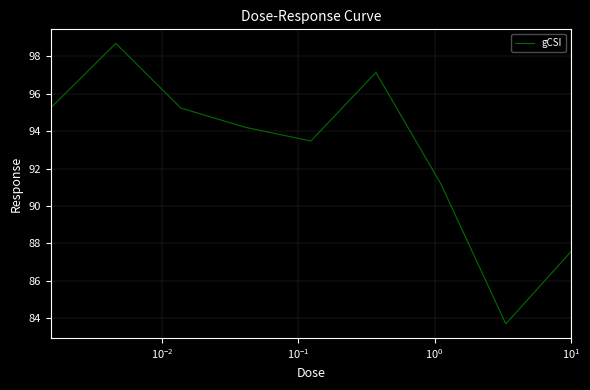

What is the difference between the maximum and minimum values?

15.0